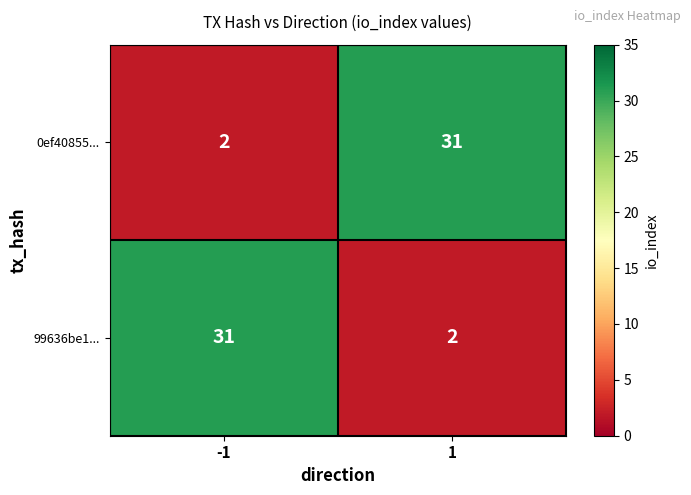

What is the approximate value of 99636be1... at -1?

31